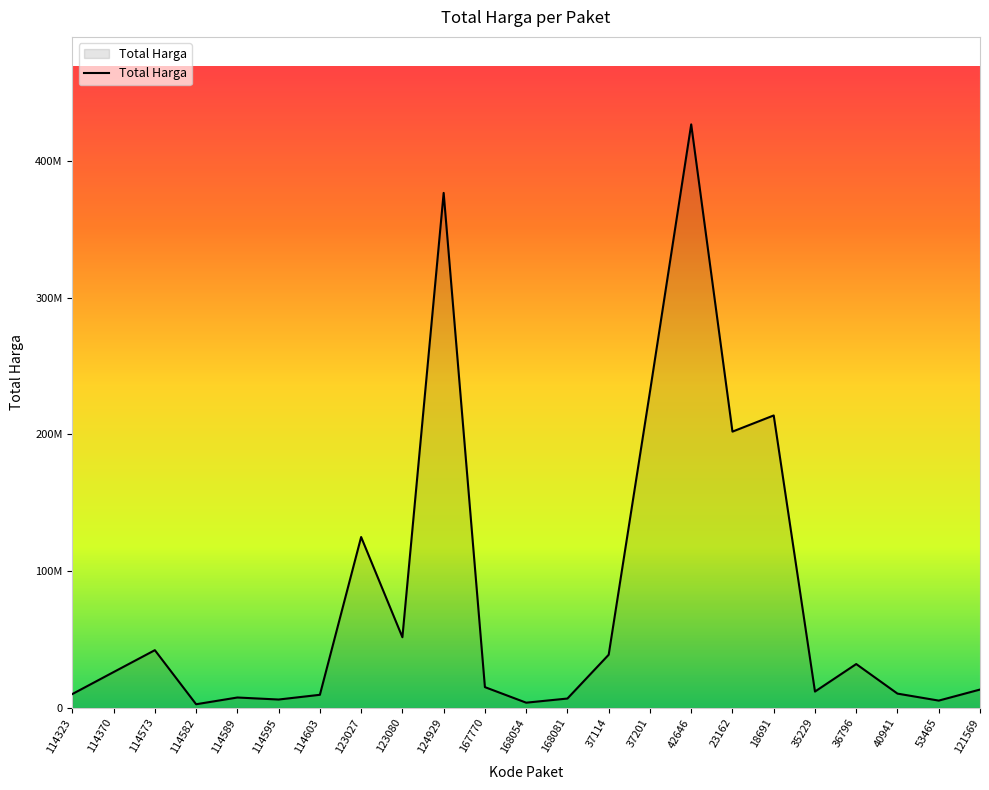

Does the chart display data point markers on the line(s)?

No